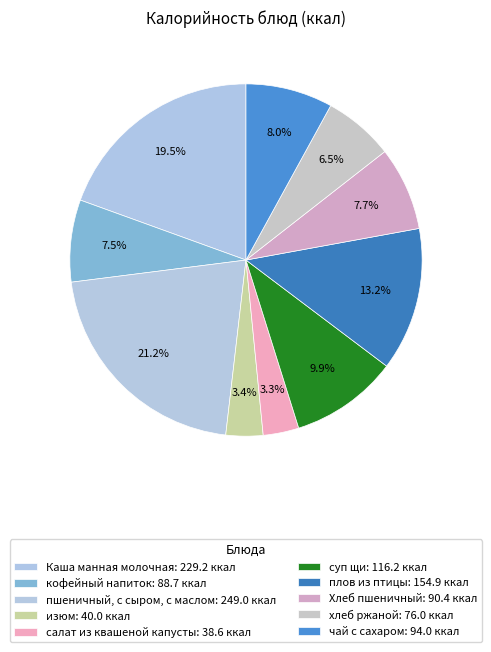

Combined, what portion of the pie is плов из птицы and изюм?

16.6%